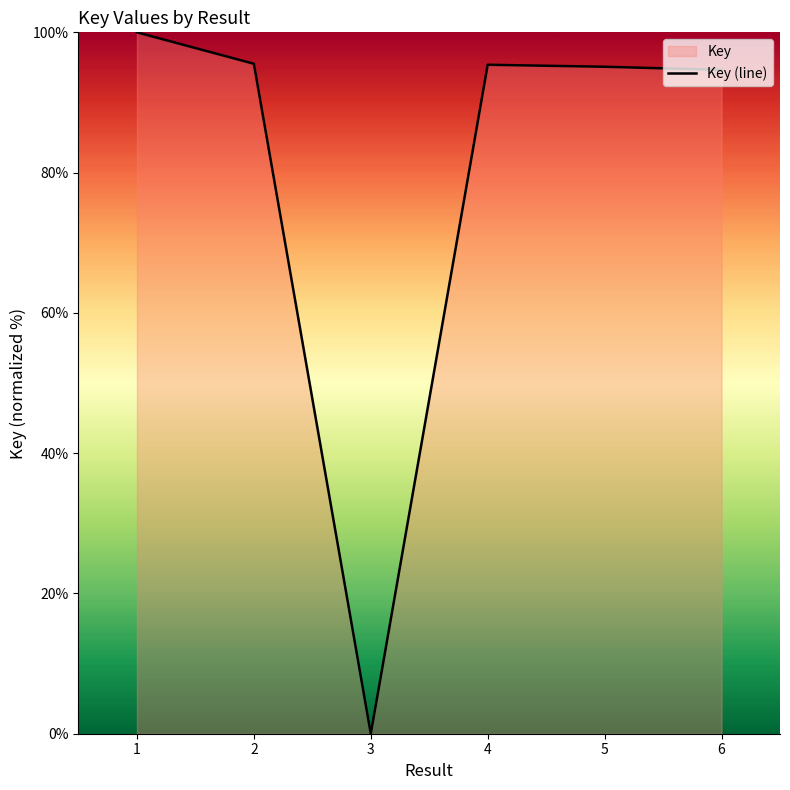

Where does the data first go above 95?

1